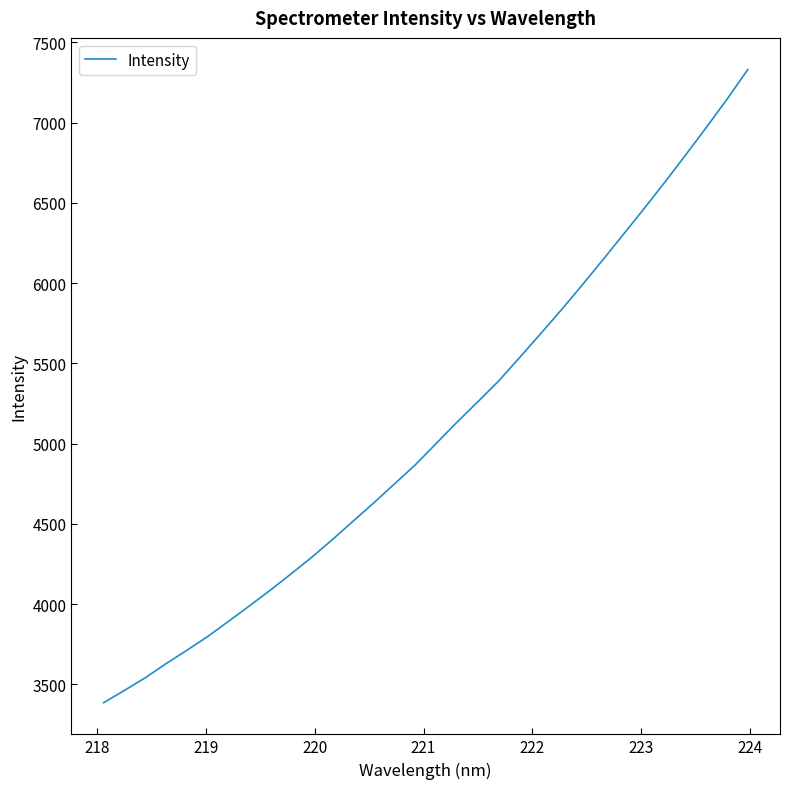

What is the difference between the maximum and minimum values?

3945.1